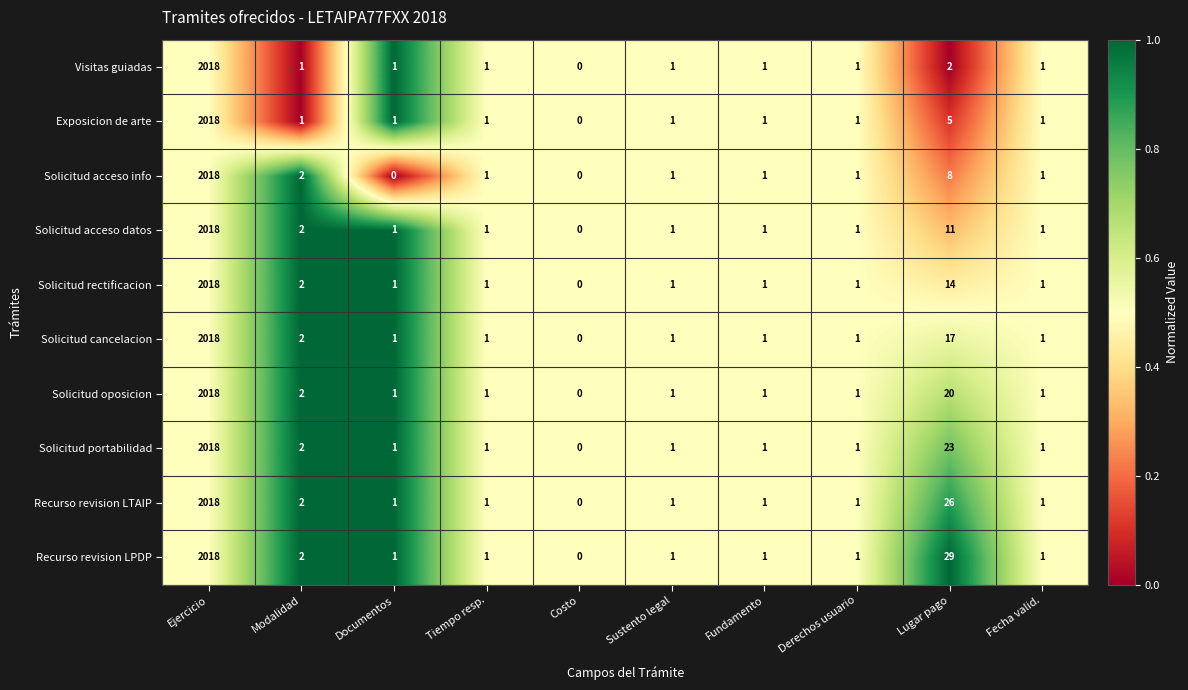

Which series changed the most between Fundamento and Lugar pago?

Recurso revision LPDP